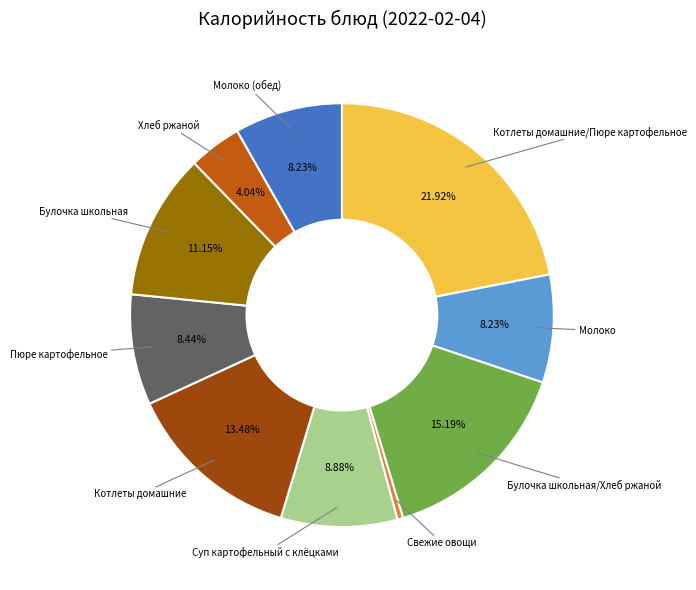

Is there any slice that represents more than half of the pie?

No